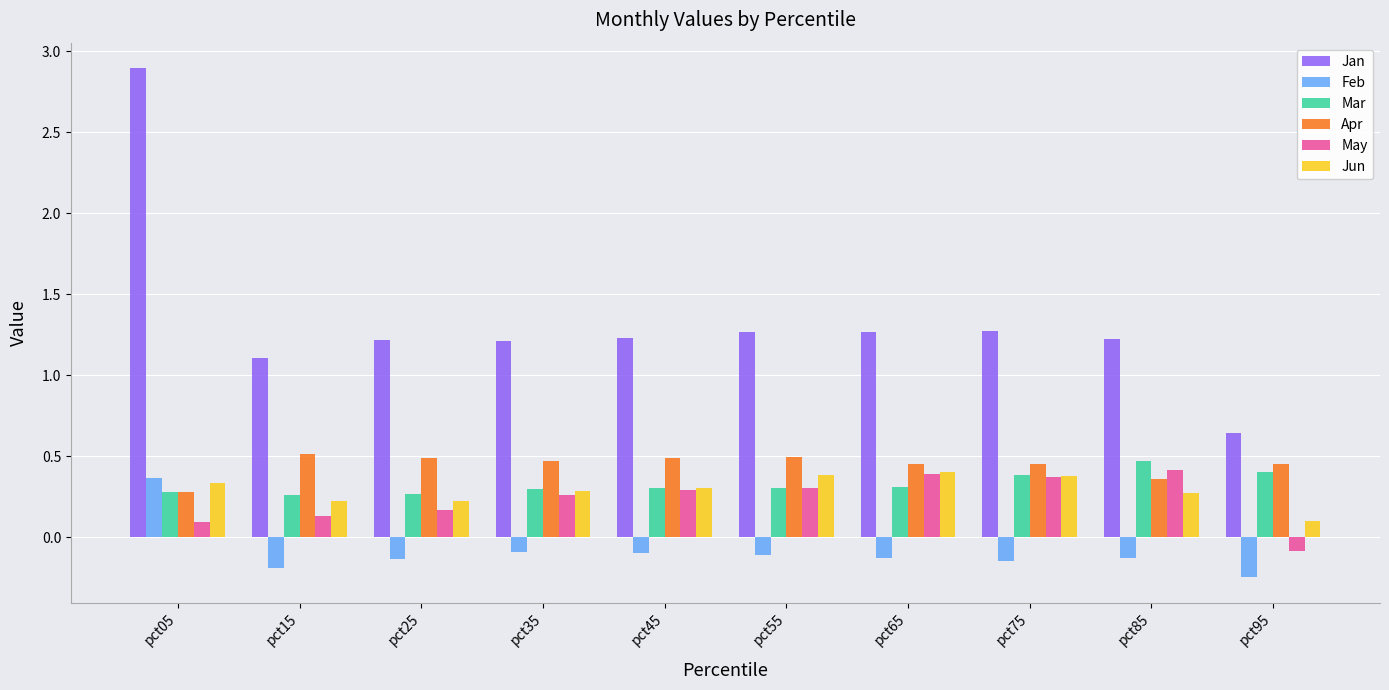

Where does the Jan series first go above 1?

pct05